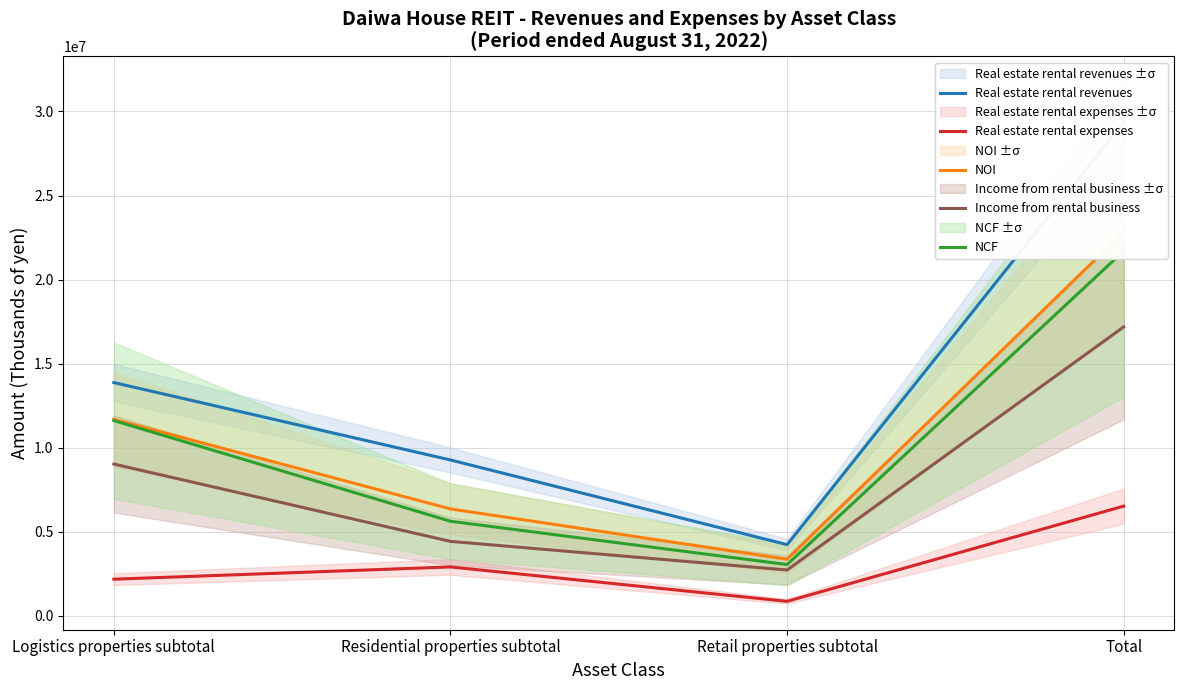

What is the spread (max minus min) of values at Logistics properties subtotal?

11694011